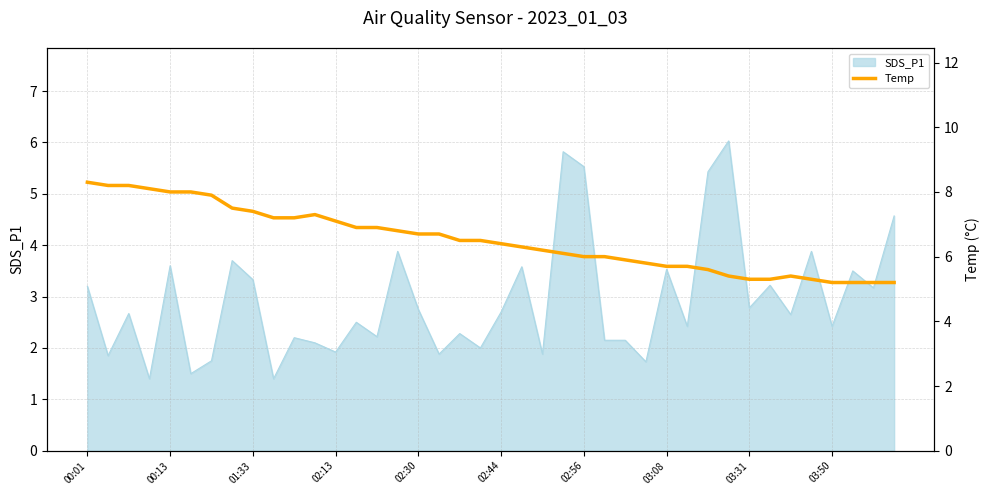

What is the maximum value for SDS_P1?

6.0